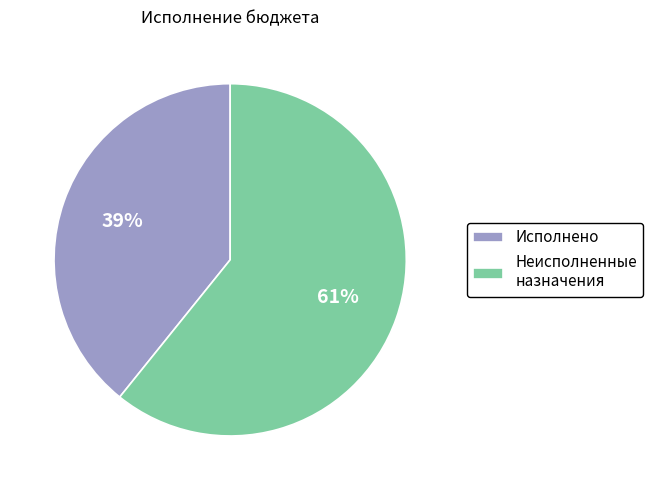

Which slice is the smallest?

Исполнено